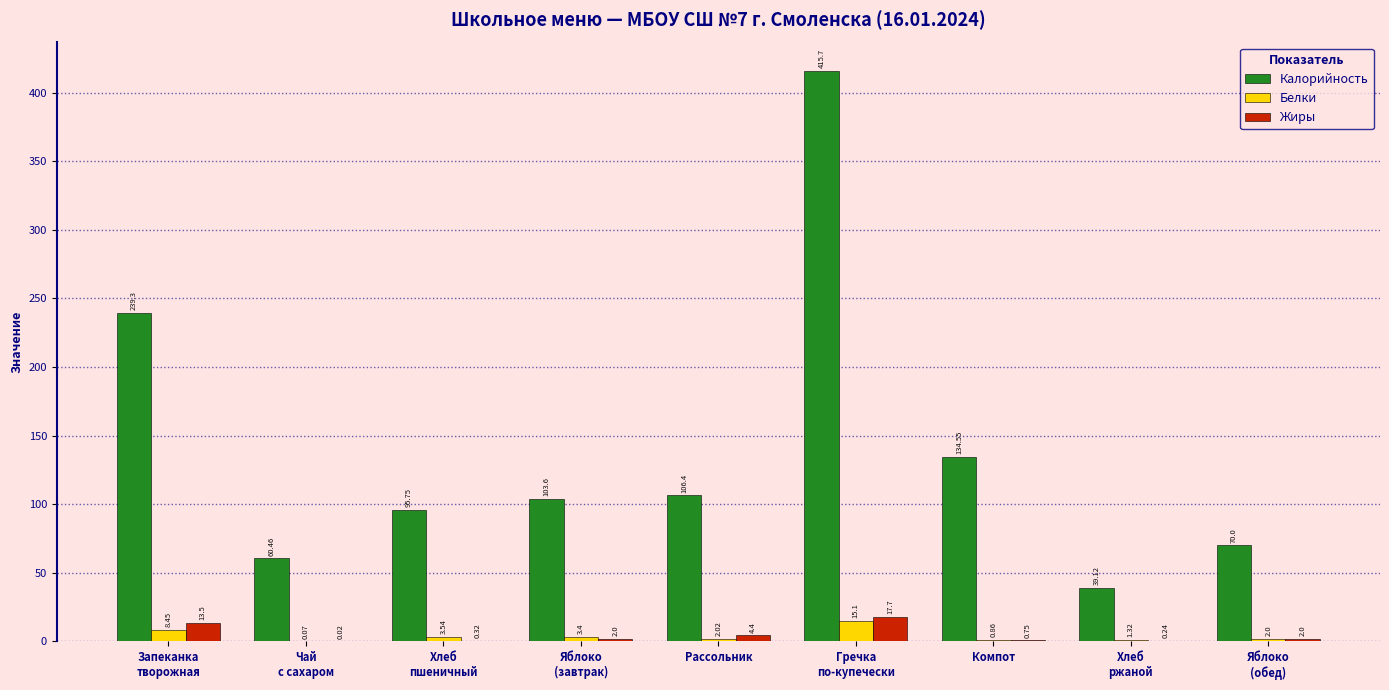

What is the sum of all Белки values?

36.8